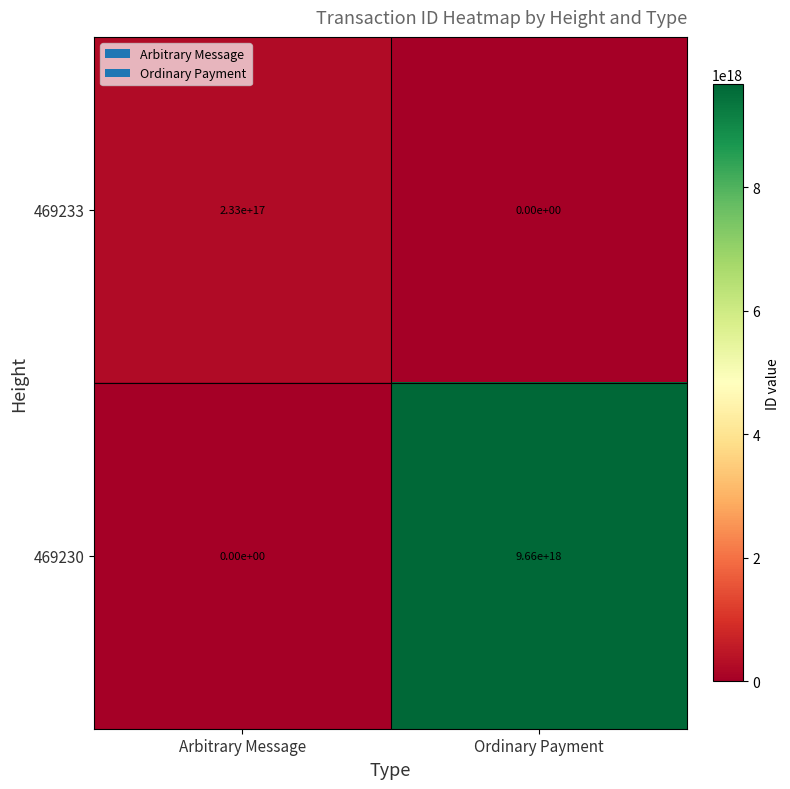

Where is 469233 nearest to the value 116500000000000000?

Arbitrary Message